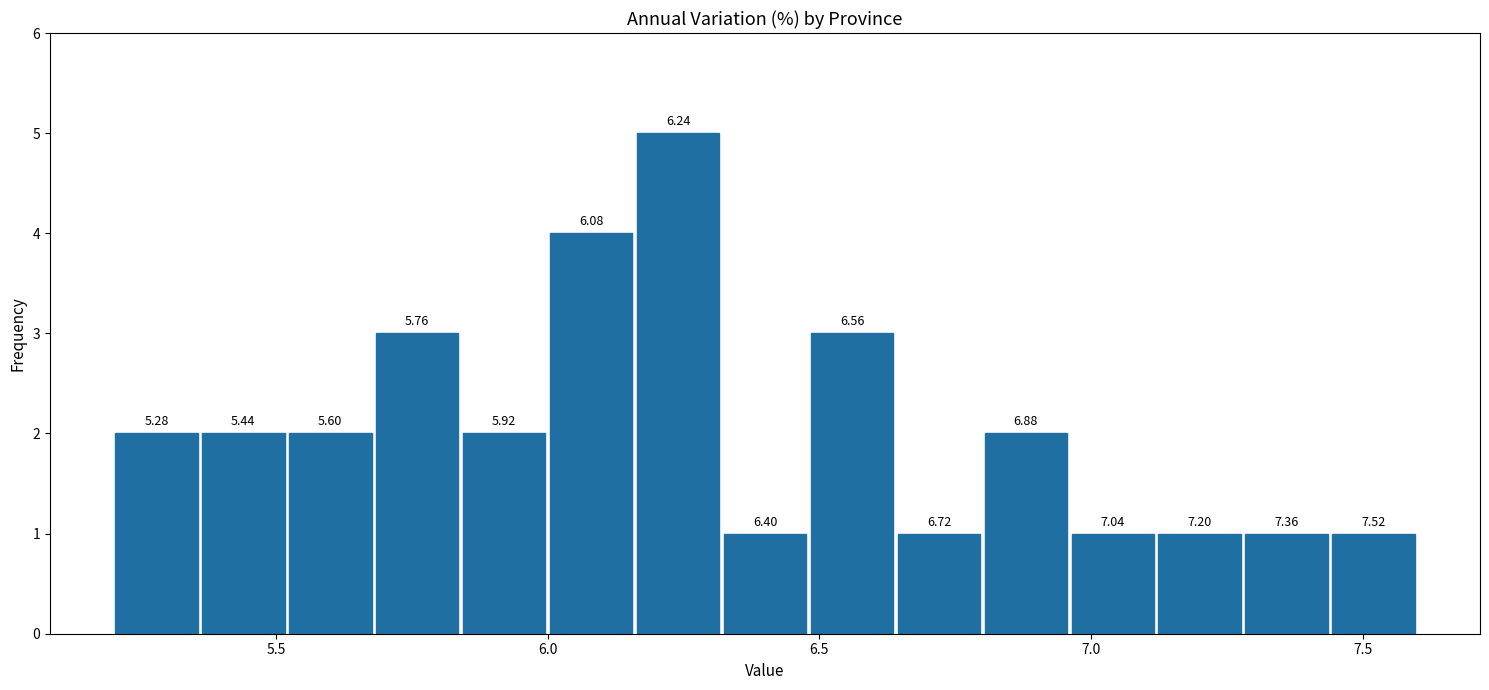

Read against the x-axis, roughly where is the centre of the tallest bar?

6.25